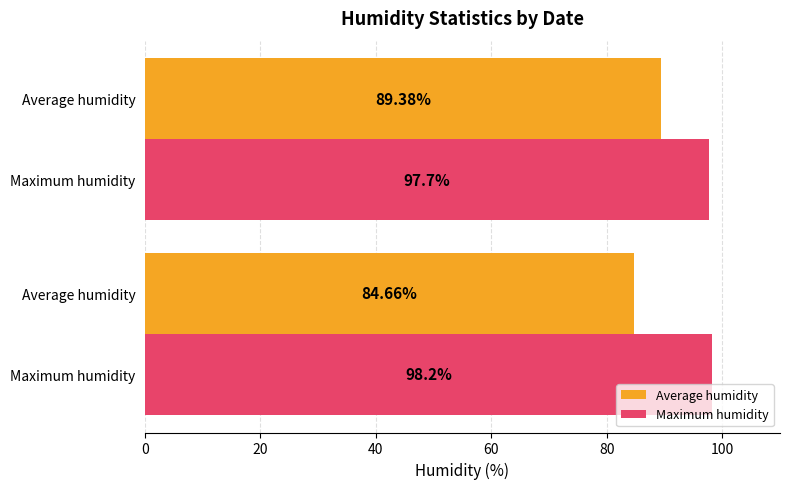

What is the sum of all Average humidity values?

174.0